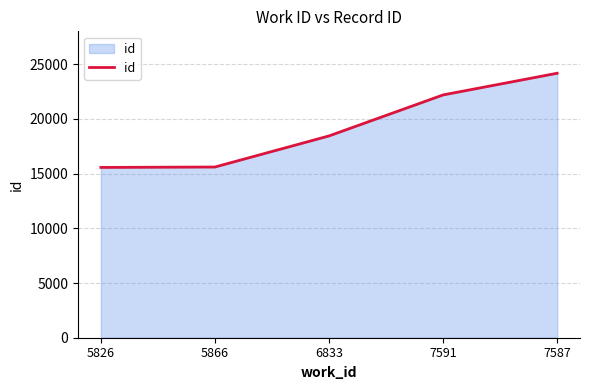

Between 7587 and 5826, which is larger?

7587